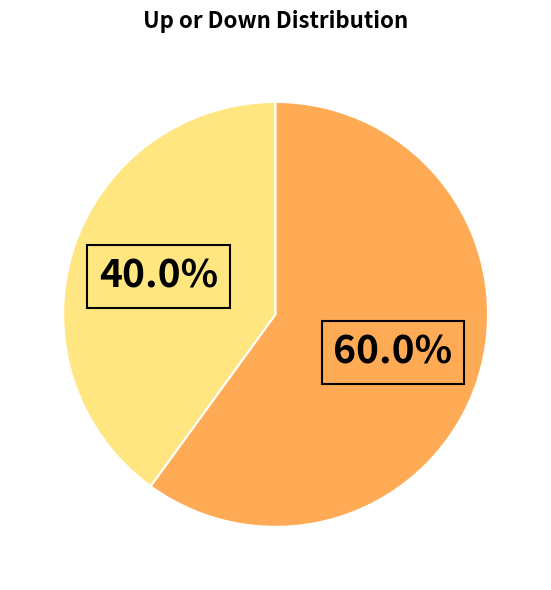

Is there any slice that represents more than half of the pie?

Yes